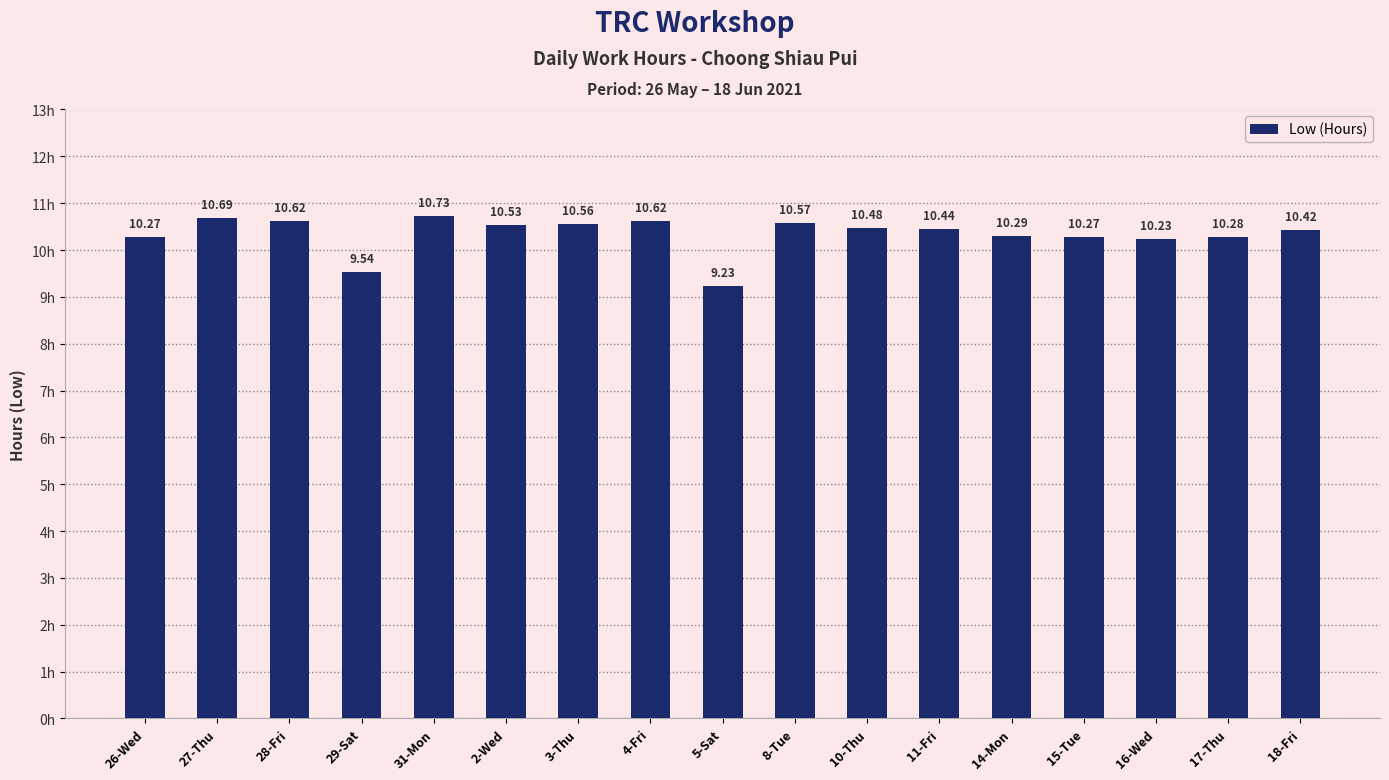

At which label does the data first exceed 10?

26-Wed